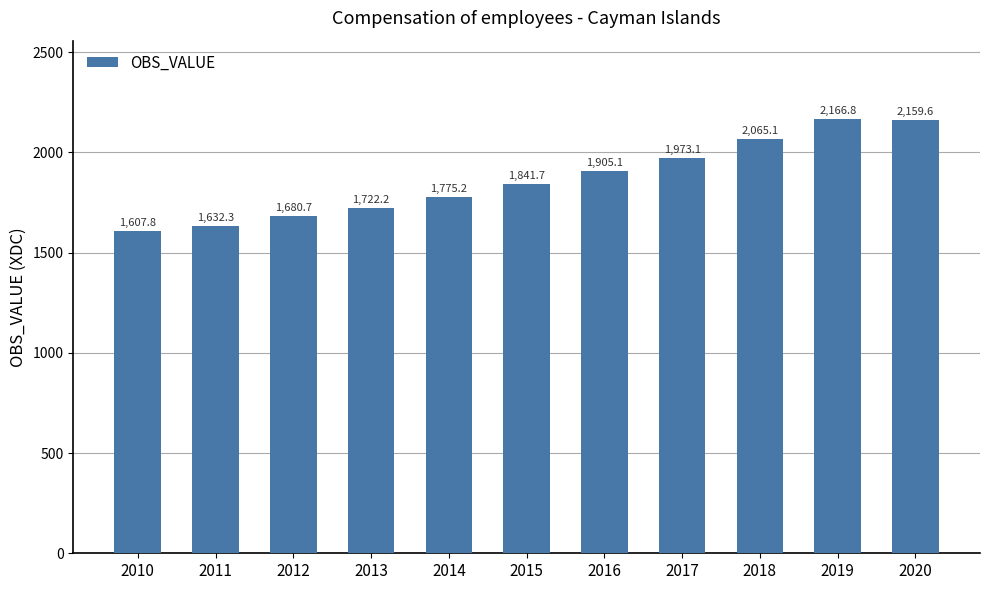

Reading left to right, what are all the values shown in this chart?

2010=1607.8	2011=1632.3	2012=1680.7	2013=1722.2	2014=1775.2	2015=1841.7	2016=1905.1	2017=1973.1	2018=2065.1	2019=2166.8	2020=2159.6